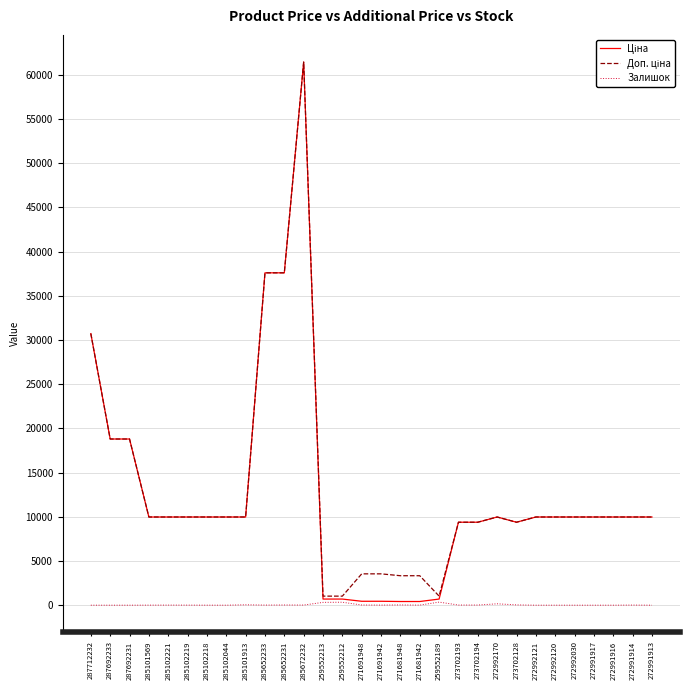

The Залишок series shows 0.0 at 287692233. True or false?

True